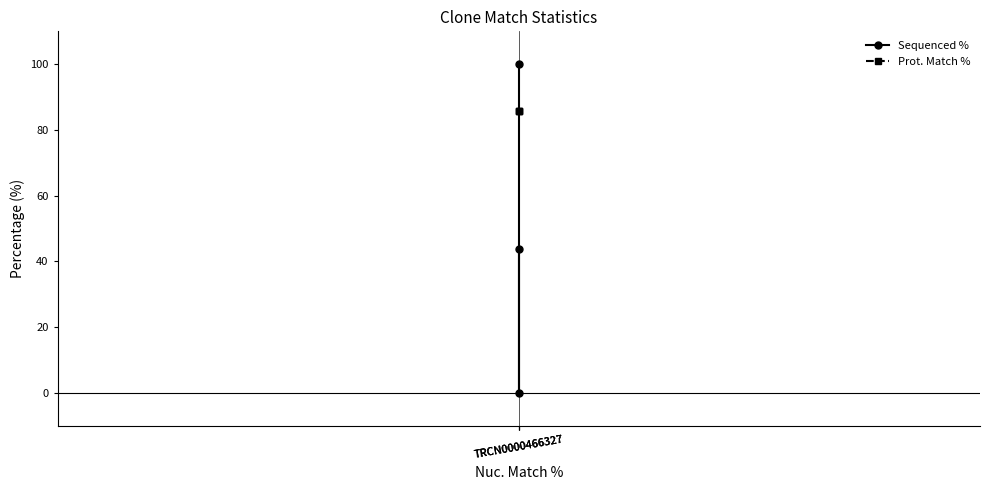

Where is Sequenced % nearest to the value 50?

TRCN0000466327